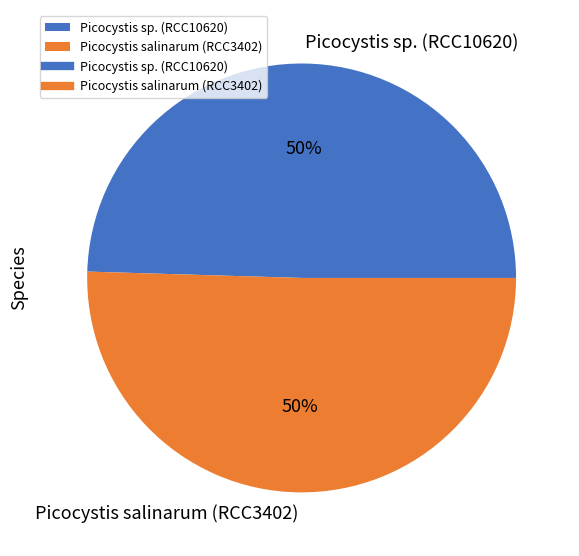

What is the ratio of the value at Picocystis salinarum (RCC3402) to the value at Picocystis sp. (RCC10620)?

1.0